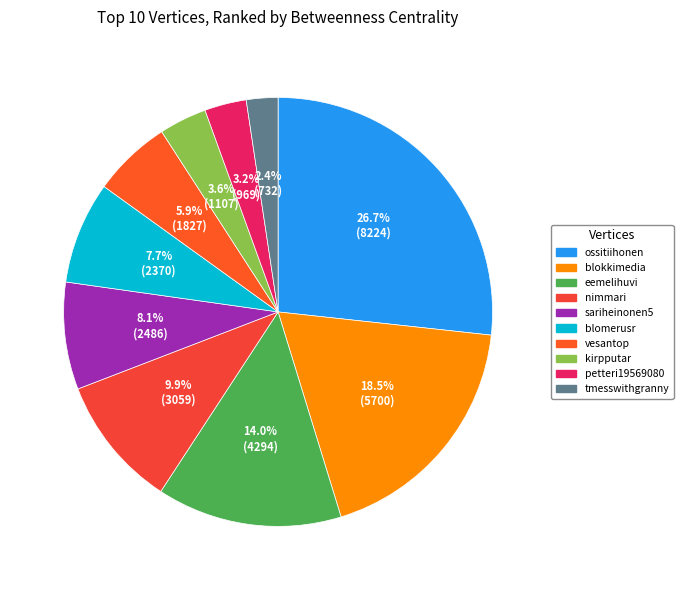

What is the largest slice in the pie chart?

ossitiihonen